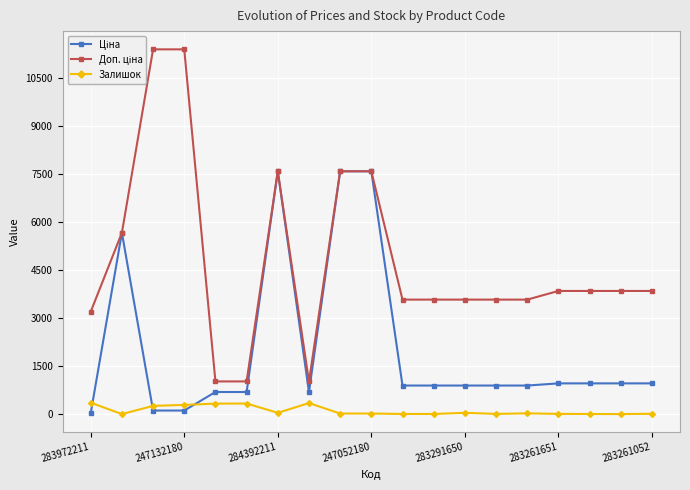

The Залишок series shows 348.0 at 7. True or false?

True